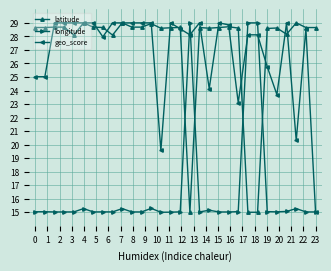

What is the highest value of the latitude series?

29.0